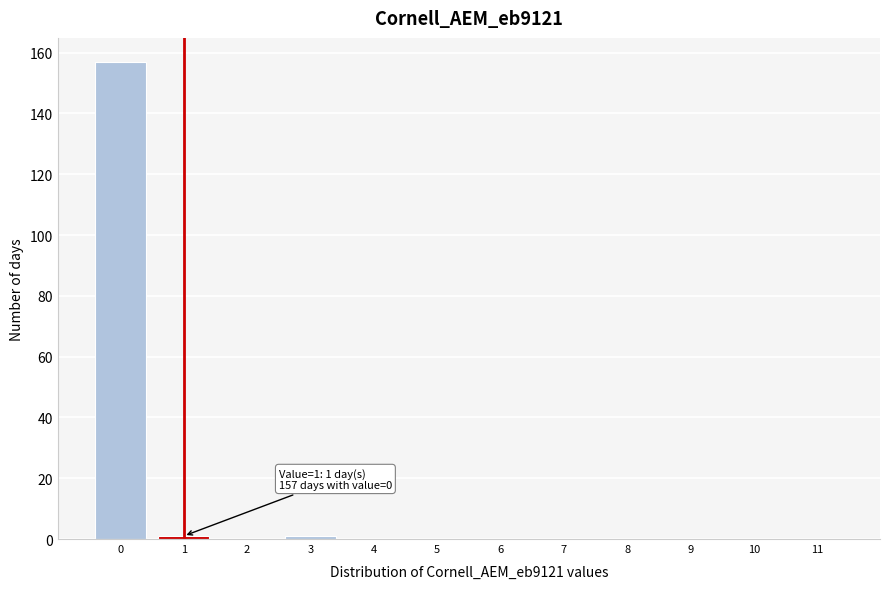

Reading left to right, what are all the values shown in this chart?

0=157	1=1	2=0	3=1	4=0	5=0	6=0	7=0	8=0	9=0	10=0	11=0